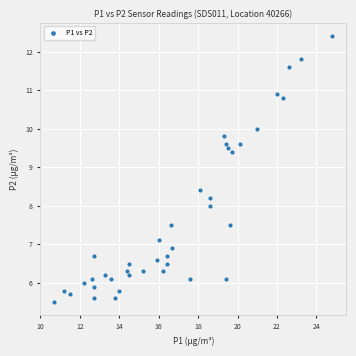

What is the range of X values (max minus min)?

14.1